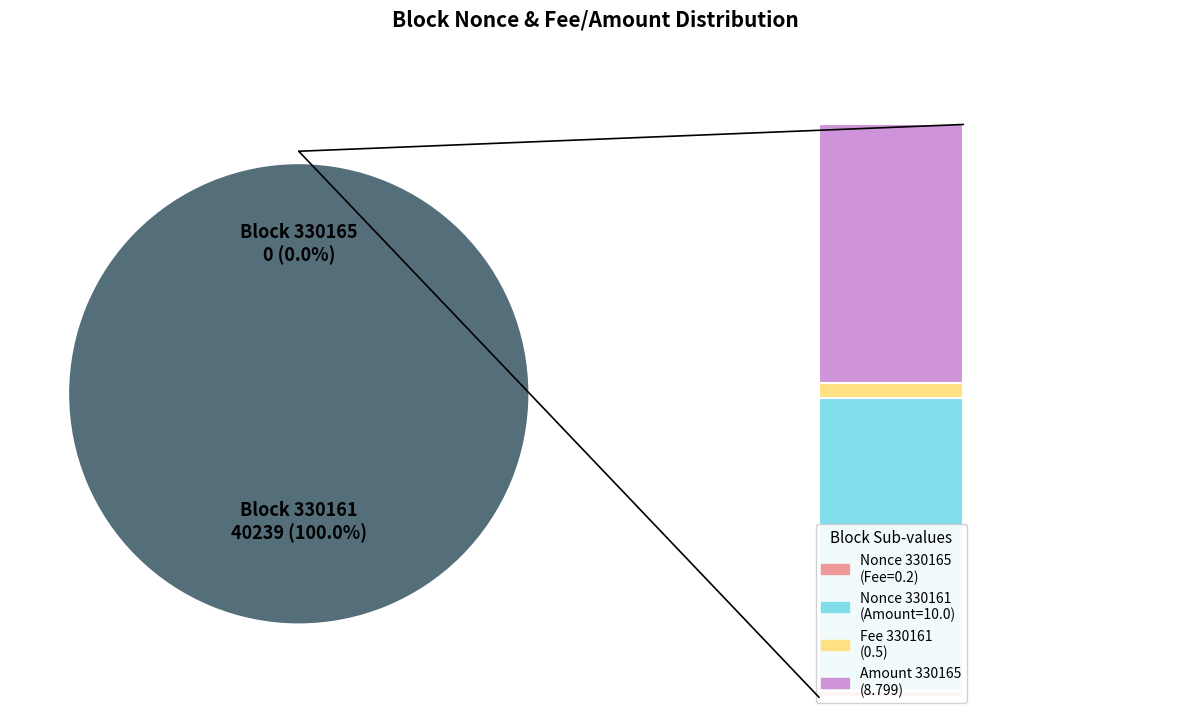

Count the number of slices in the pie.

2